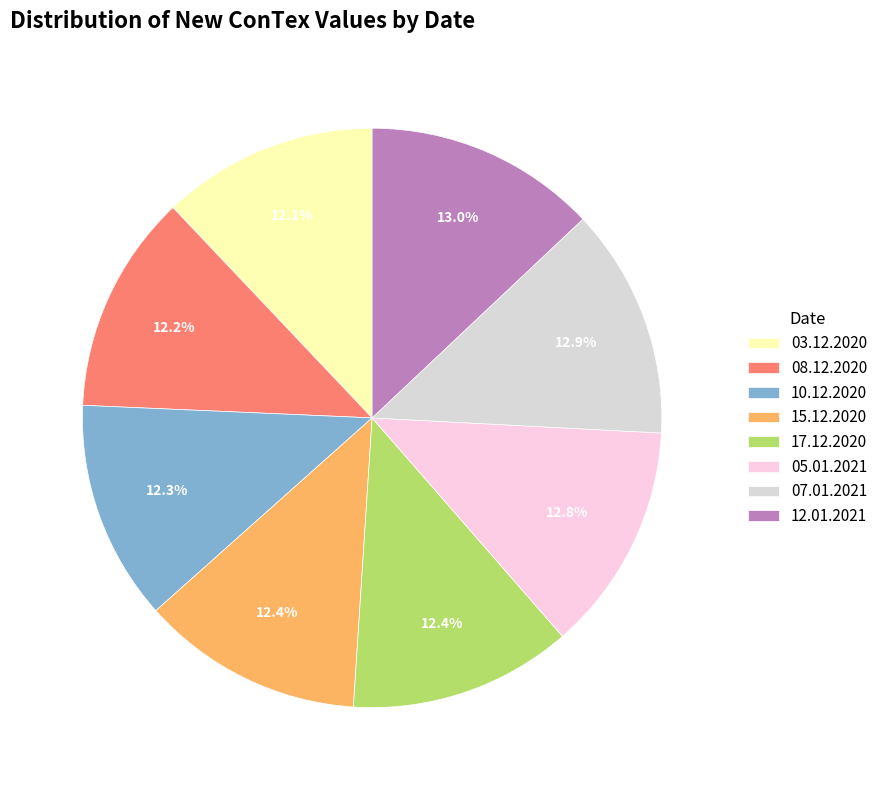

How much of the chart is everything except 15.12.2020?

87.6%